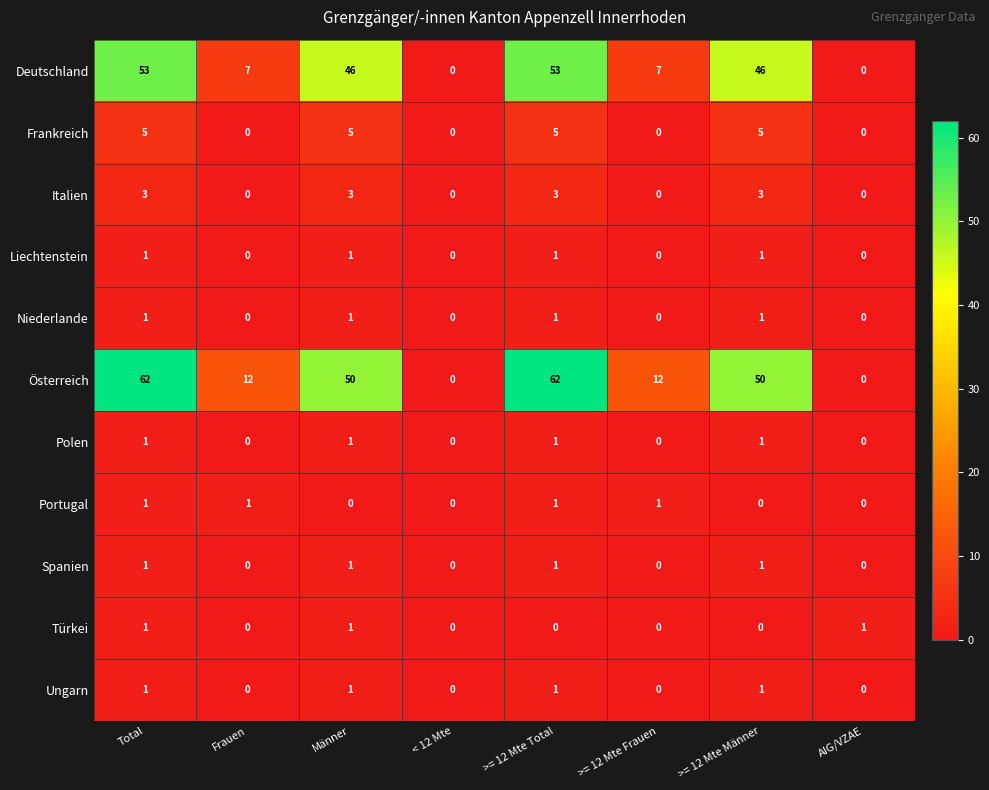

What is the difference between the Österreich values at >= 12 Mte Frauen and >= 12 Mte Total?

50